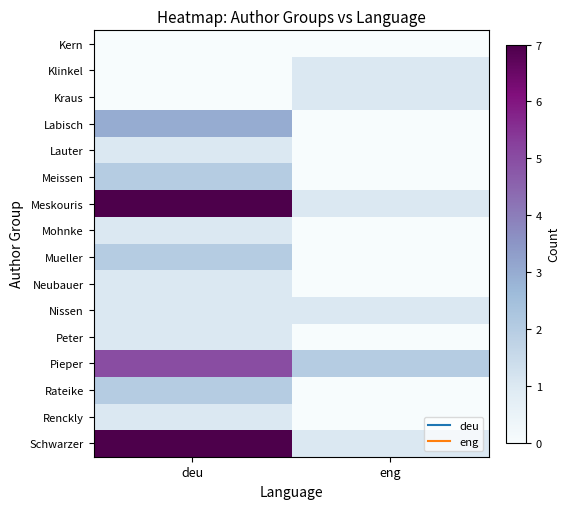

Reading right to left, extract all data points from this chart.

Schwarzer: eng=1	deu=7
Renckly: eng=0	deu=1
Rateike: eng=0	deu=2
Pieper: eng=2	deu=5
Peter: eng=0	deu=1
Nissen: eng=1	deu=1
Neubauer: eng=0	deu=1
Mueller: eng=0	deu=2
Mohnke: eng=0	deu=1
Meskouris: eng=1	deu=7
Meissen: eng=0	deu=2
Lauter: eng=0	deu=1
Labisch: eng=0	deu=3
Kraus: eng=1	deu=0
Klinkel: eng=1	deu=0
Kern: eng=0	deu=0